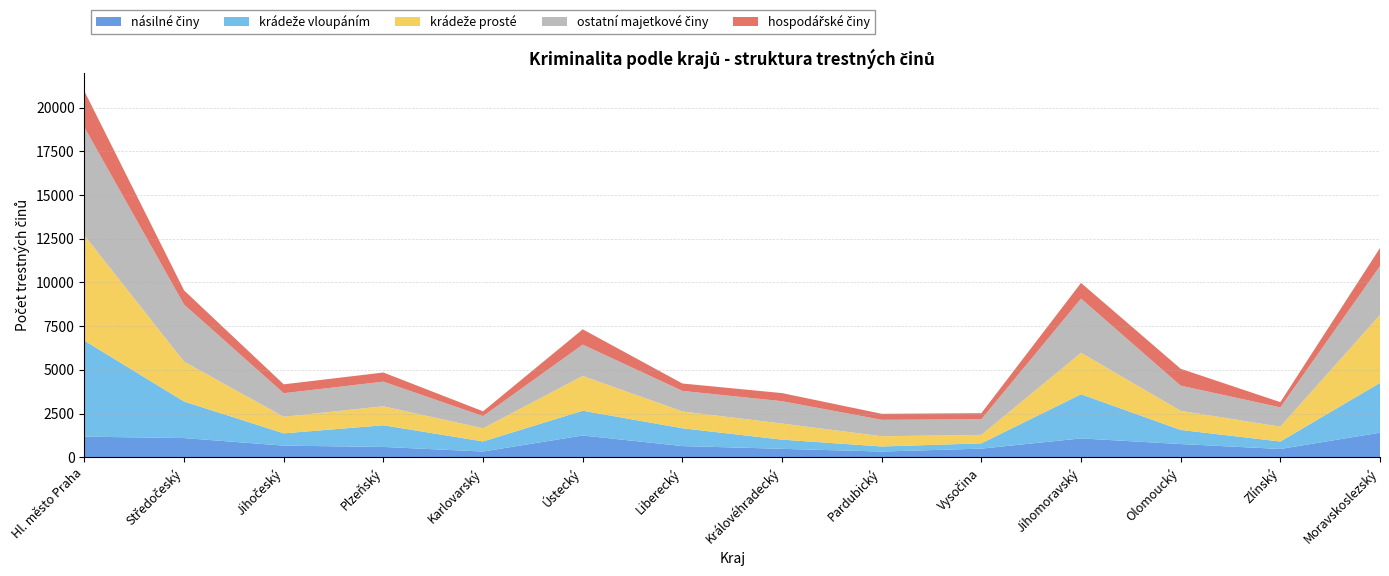

Reading left to right, list all the values displayed in this chart.

násilné činy: Hl. město Praha=1183	Středočeský=1103	Jihočeský=669	Plzeňský=595	Karlovarský=332	Ústecký=1250	Liberecký=645	Královéhradecký=487	Pardubický=332	Vysočina=498	Jihomoravský=1083	Olomoucký=760	Zlínský=478	Moravskoslezský=1410
krádeže vloupáním: Hl. město Praha=5488	Středočeský=2089	Jihočeský=703	Plzeňský=1239	Karlovarský=577	Ústecký=1417	Liberecký=1017	Královéhradecký=525	Pardubický=289	Vysočina=302	Jihomoravský=2522	Olomoucký=806	Zlínský=427	Moravskoslezský=2848
krádeže prosté: Hl. město Praha=6014	Středočeský=2278	Jihočeský=946	Plzeňský=1085	Karlovarský=752	Ústecký=1986	Liberecký=962	Královéhradecký=919	Pardubický=584	Vysočina=484	Jihomoravský=2371	Olomoucký=1093	Zlínský=848	Moravskoslezský=3885
ostatní majetkové činy: Hl. město Praha=6182	Středočeský=3263	Jihočeský=1348	Plzeňský=1408	Karlovarský=694	Ústecký=1792	Liberecký=1175	Královéhradecký=1279	Pardubický=940	Vysočina=894	Jihomoravský=3098	Olomoucký=1440	Zlínský=1104	Moravskoslezský=2791
hospodářské činy: Hl. město Praha=2066	Středočeský=811	Jihočeský=508	Plzeňský=523	Karlovarský=277	Ústecký=875	Liberecký=423	Královéhradecký=463	Pardubický=345	Vysočina=347	Jihomoravský=898	Olomoucký=965	Zlínský=299	Moravskoslezský=1034